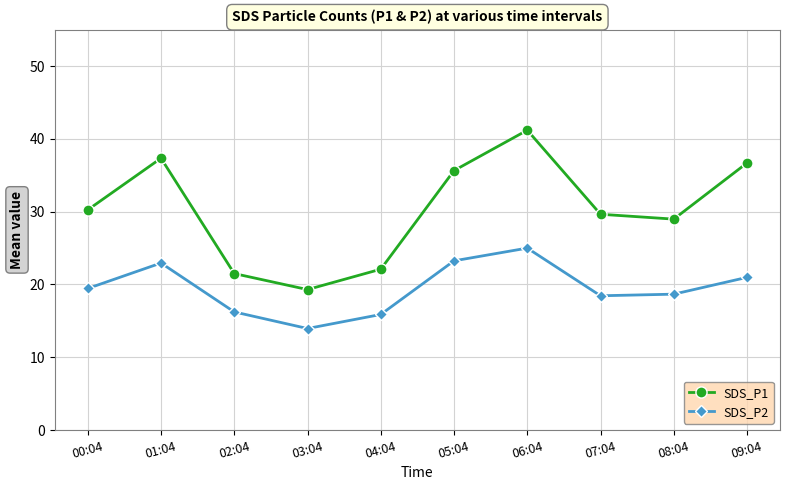

What is the sum of the SDS_P1 values at 08:04 and 01:04?

66.3